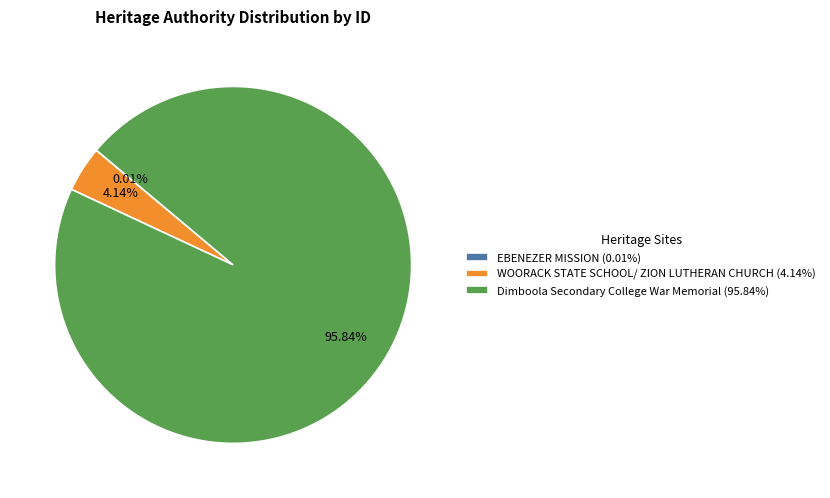

Between Dimboola Secondary College War Memorial and WOORACK STATE SCHOOL/ ZION LUTHERAN CHURCH, which is larger?

Dimboola Secondary College War Memorial